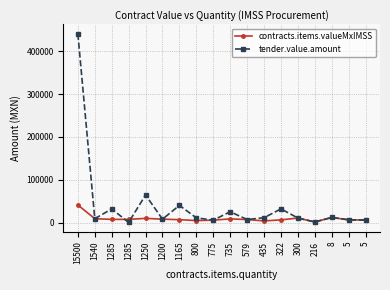

What is the average value of the tender.value.amount series?

40031.4